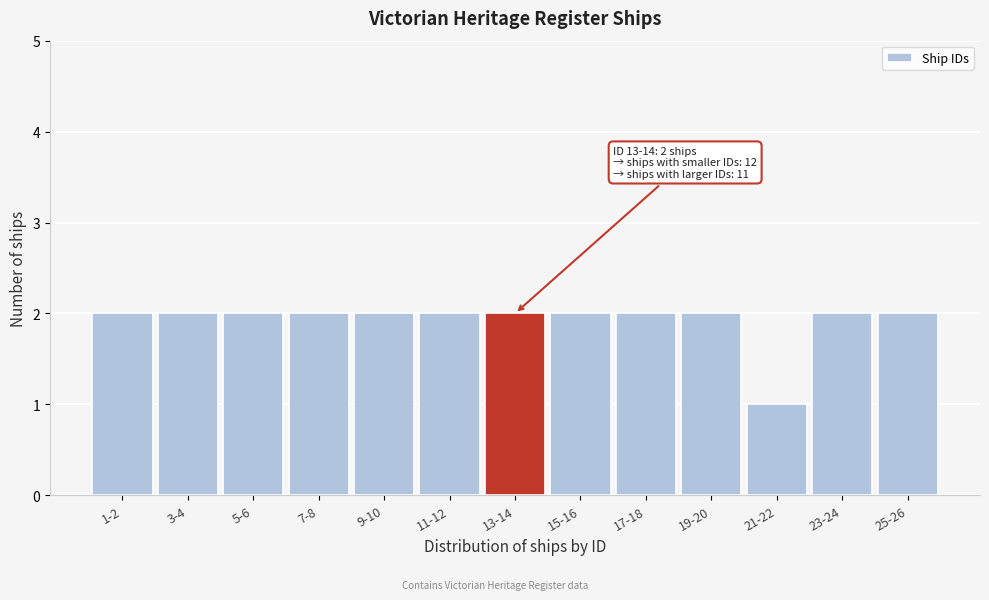

Reading left to right, extract all data points from this chart.

2	2	2	2	2	2	2	2	2	2	1	2	2